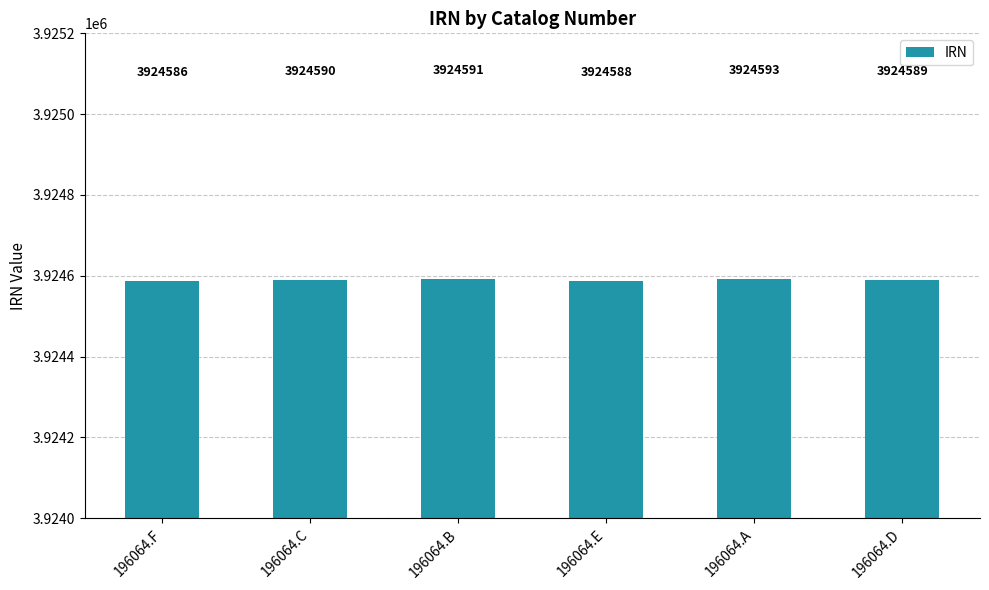

What is the label of the 1st bar from the left?

196064.F